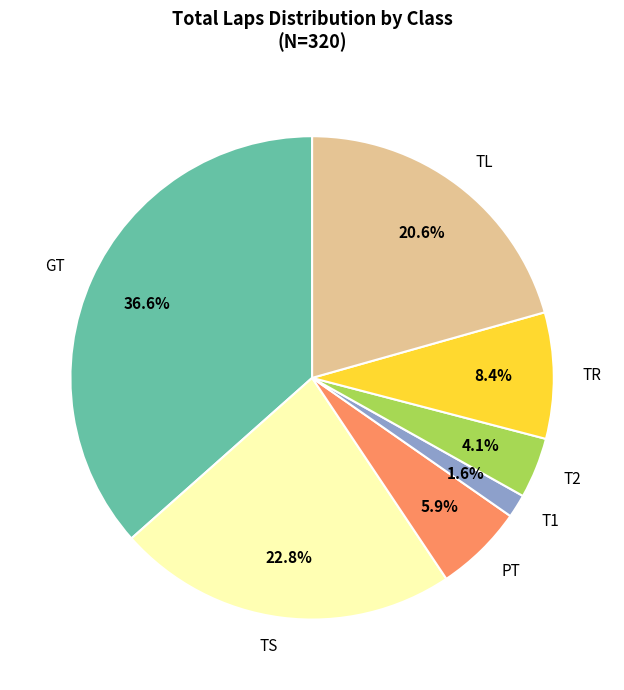

Is the sum of TS and TR greater than half?

No